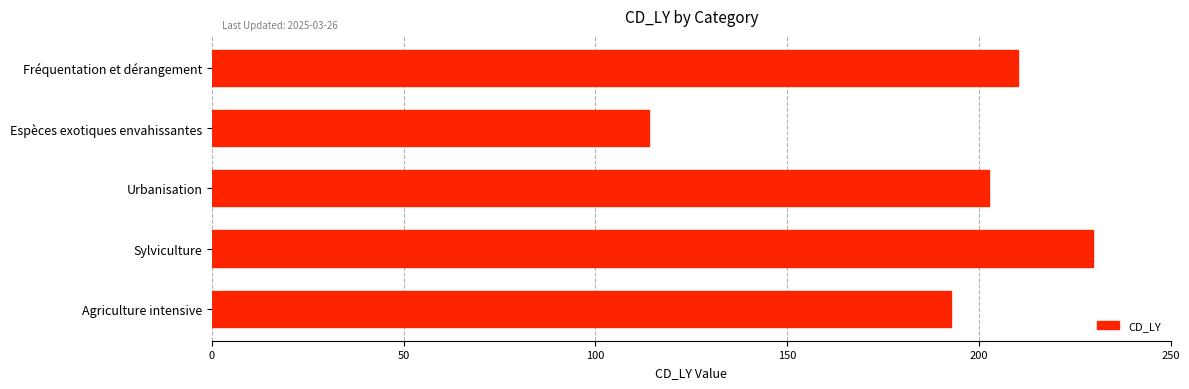

Reading bottom to top, transcribe all the data shown in this chart.

192.6	229.8	202.7	114.0	210.2